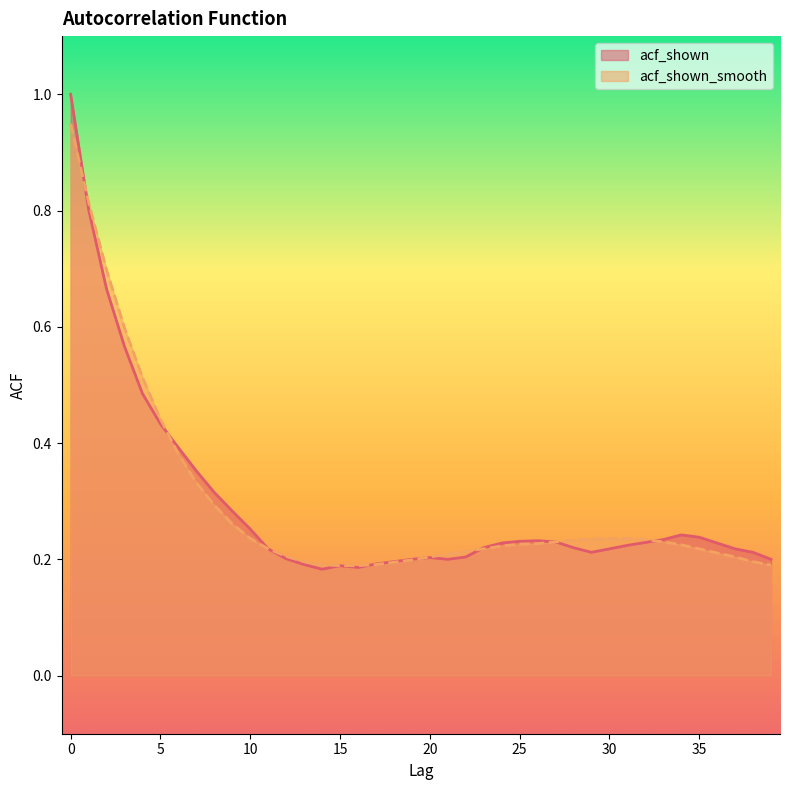

What are all the series names shown in the legend?

acf_shown, acf_shown_smooth